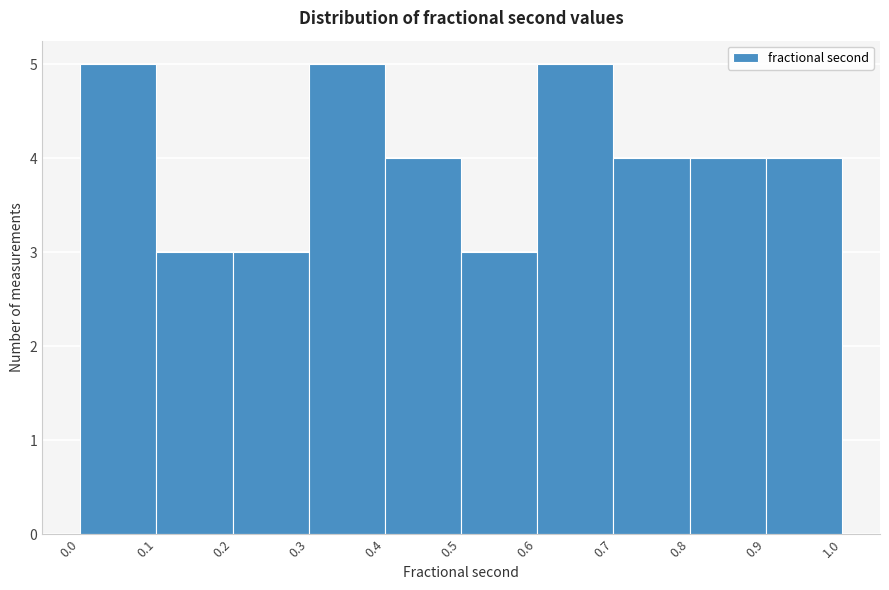

How tall is the bar that spans 0.0 to 0.1 on the x-axis? The values are not printed on the chart, so give them approximately, as read against the axis.

5